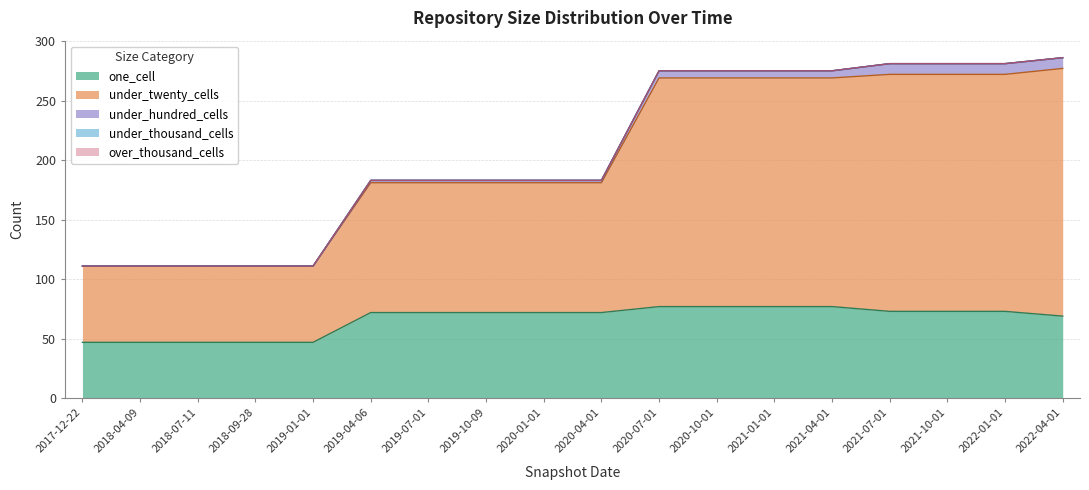

True or false: under_thousand_cells and over_thousand_cells intersect in this chart.

False